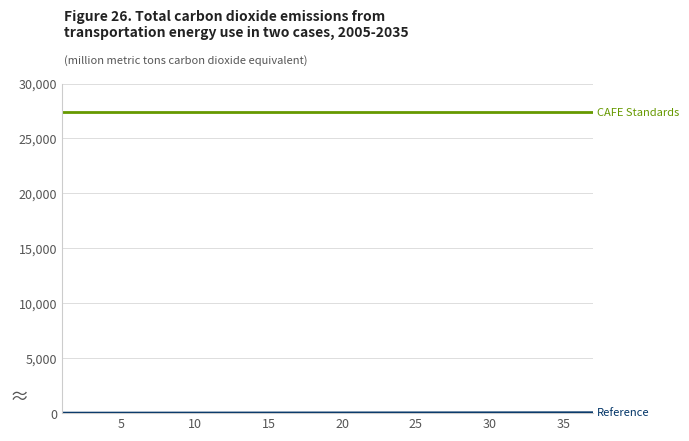

What is the greatest value displayed?

27361